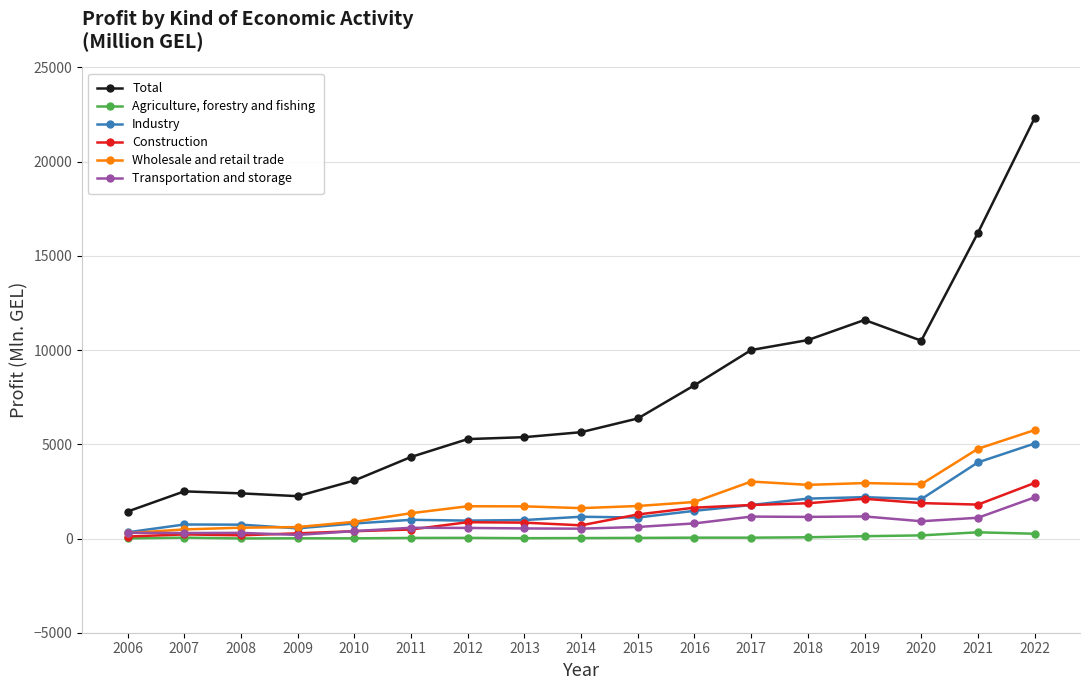

True or false: Construction has more than 0 interior local peaks.

True